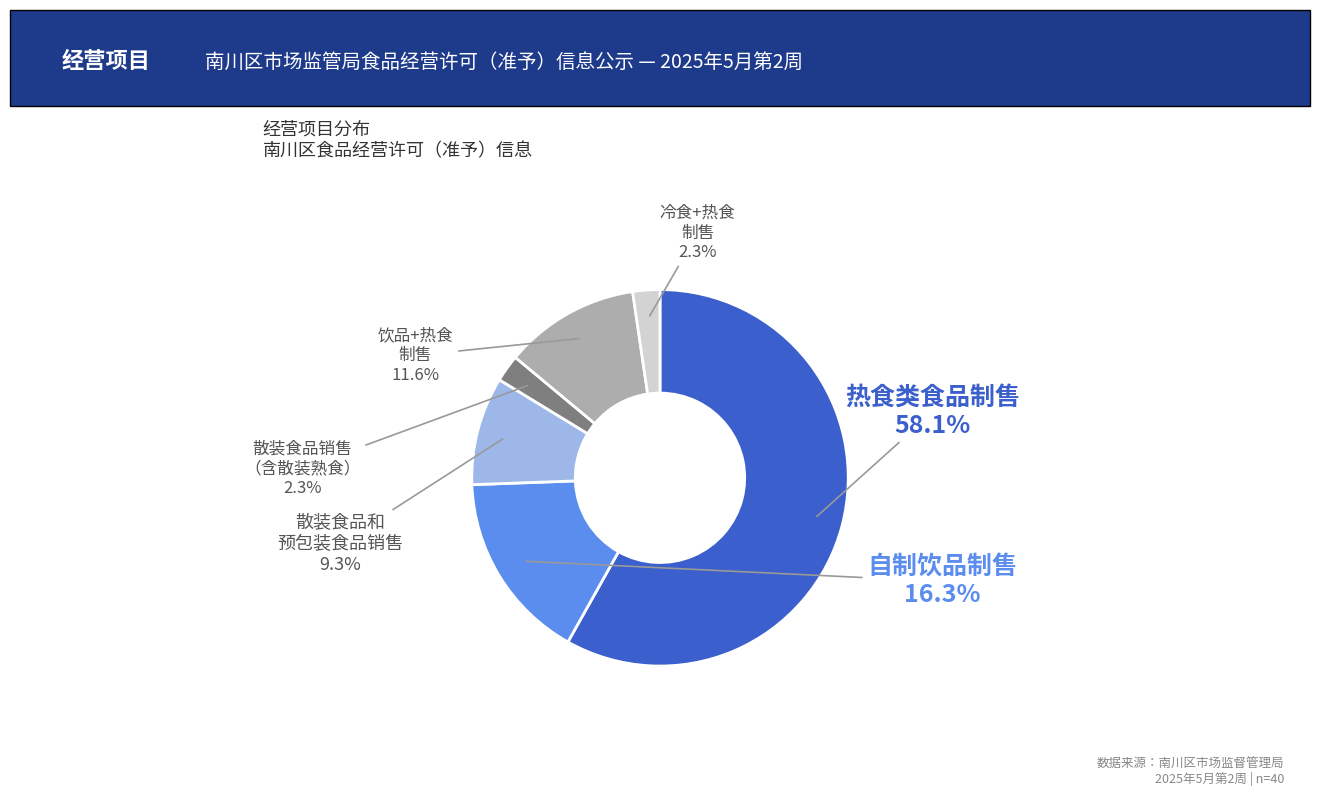

How many segments does this pie chart have?

6